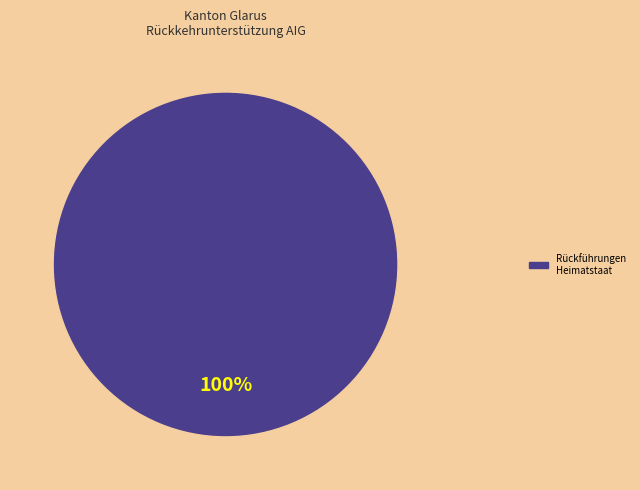

Is there any slice that represents more than half of the pie?

Yes